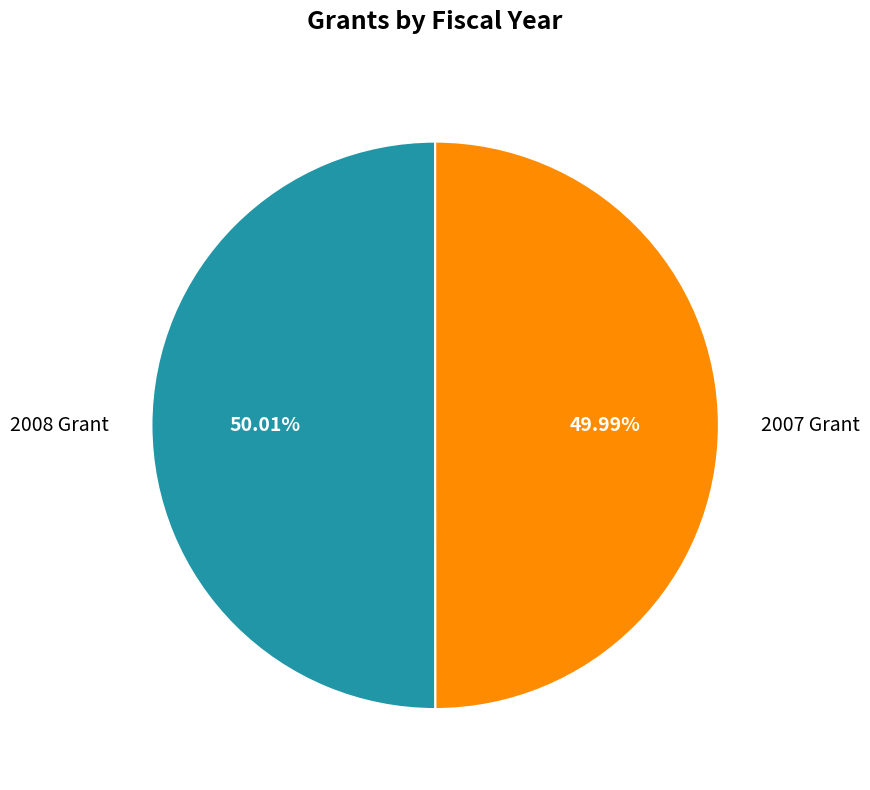

Approximately how many times larger is the value at 2008 Grant compared to 2007 Grant?

1.0